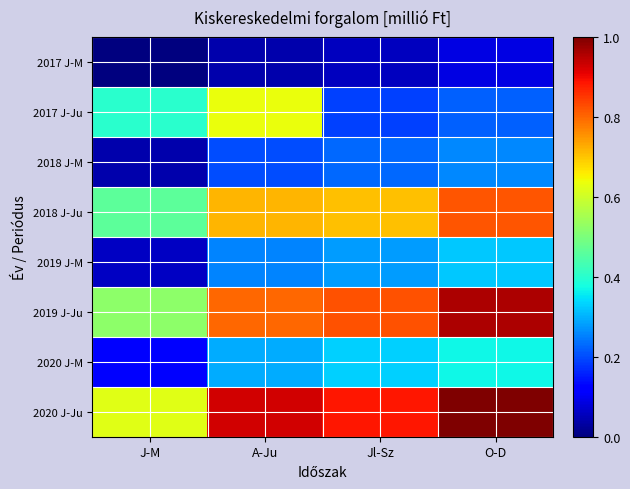

Rank the series by their maximum value, from lowest to highest.

2017 J-M, 2018 J-M, 2019 J-M, 2020 J-M, 2017 J-Ju, 2018 J-Ju, 2019 J-Ju, 2020 J-Ju